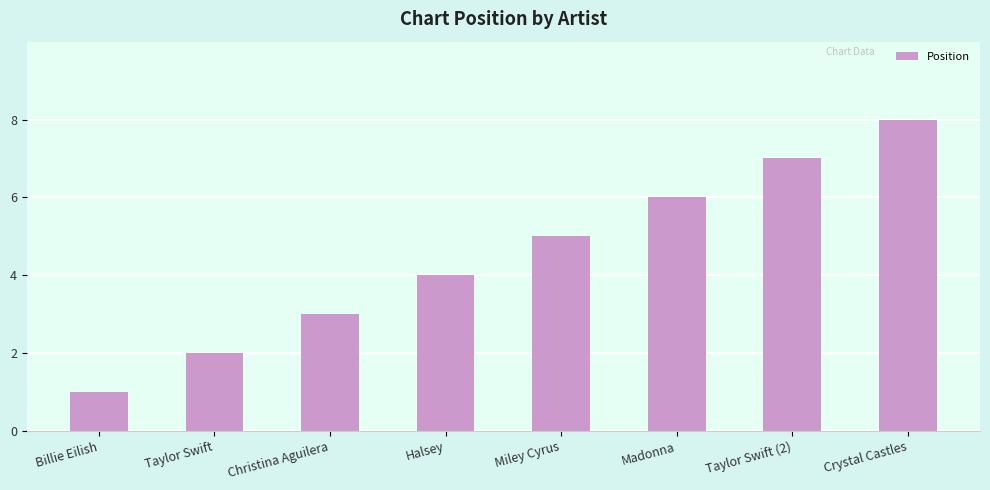

How many values are below 5?

4